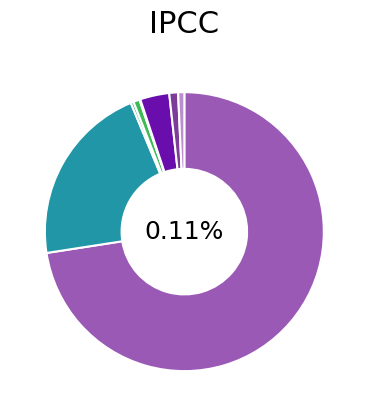

True or false: ingresos varios accounts for 1% of the total.

True